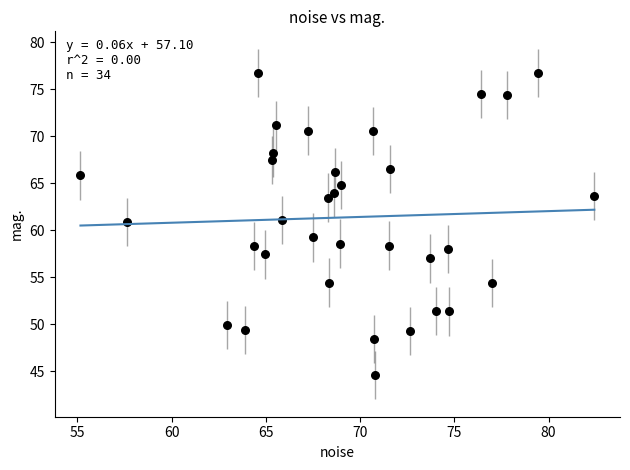

What is the range of Y values (max minus min)?

32.1